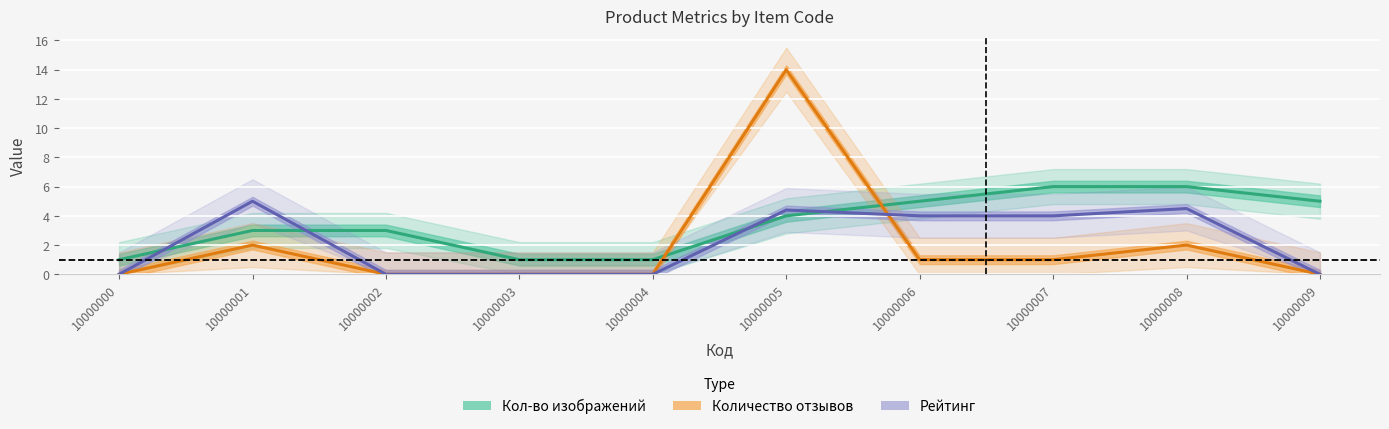

What is the value of the Кол-во изображений point at the 8th from the left?

6.0